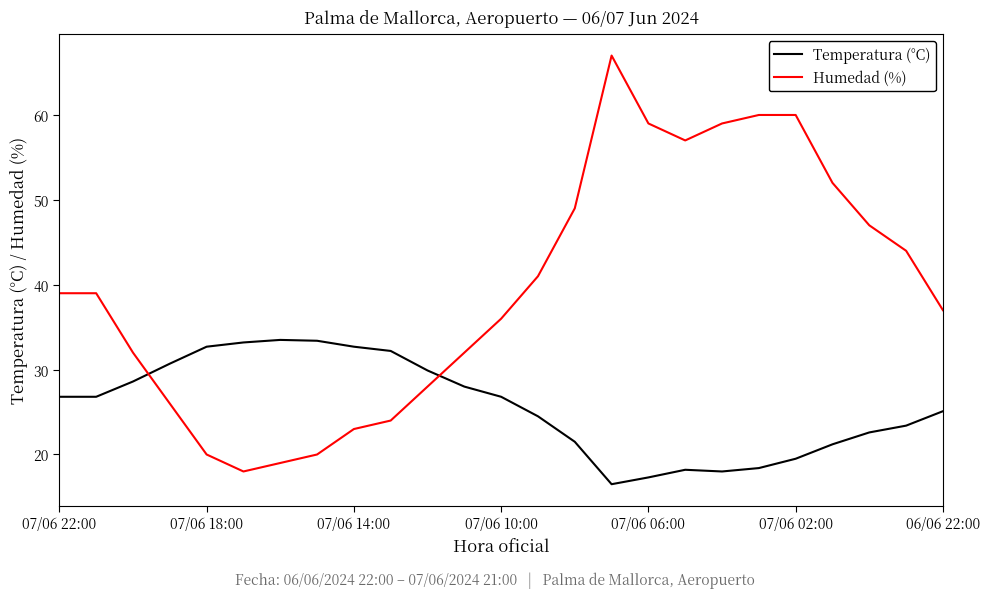

After their last crossing, which series has the higher values: Humedad (%) or Temperatura (°C)?

Humedad (%)